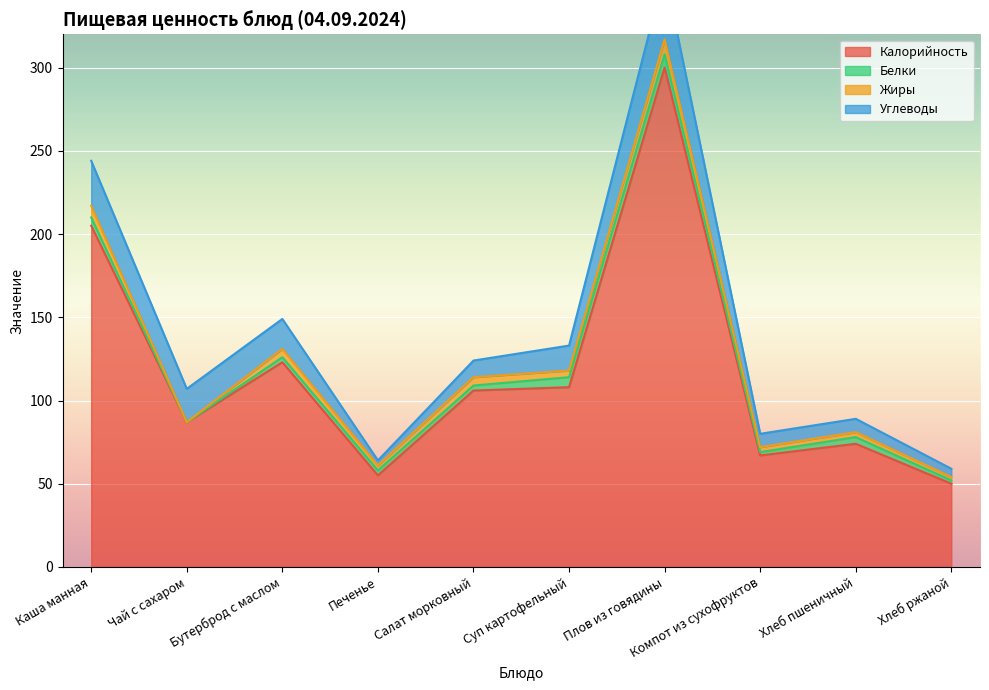

Rank the series by their maximum value, from highest to lowest.

Калорийность, Углеводы, Жиры, Белки